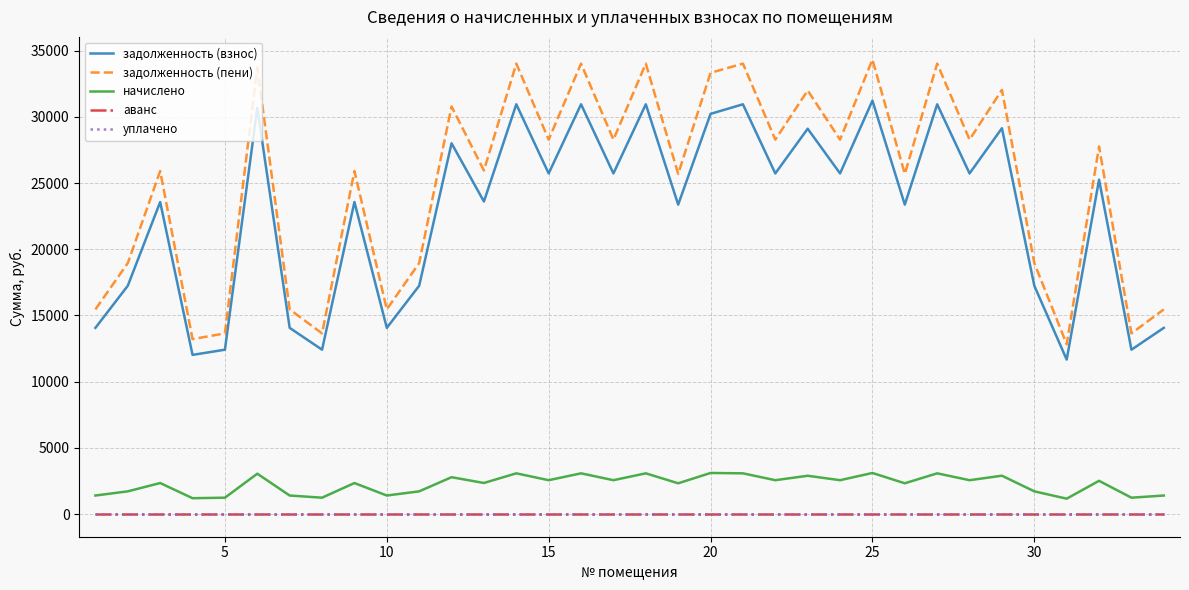

Does the chart display data point markers on the line(s)?

No